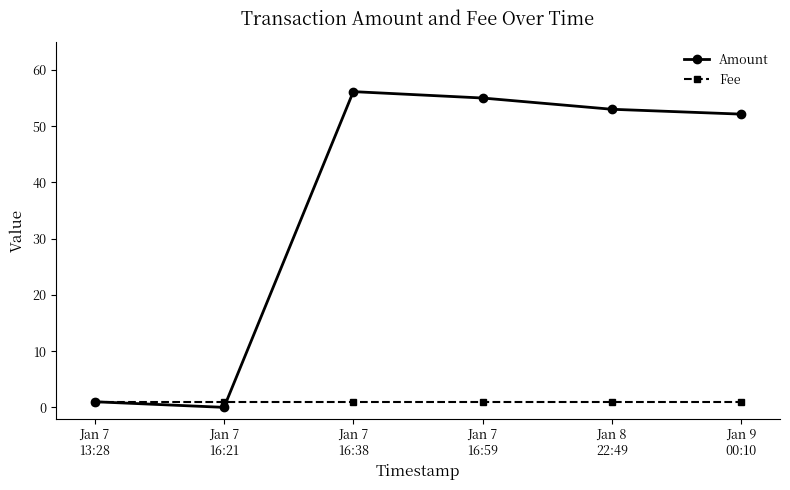

What is the label of the 3rd point from the left?

Jan 7
16:38